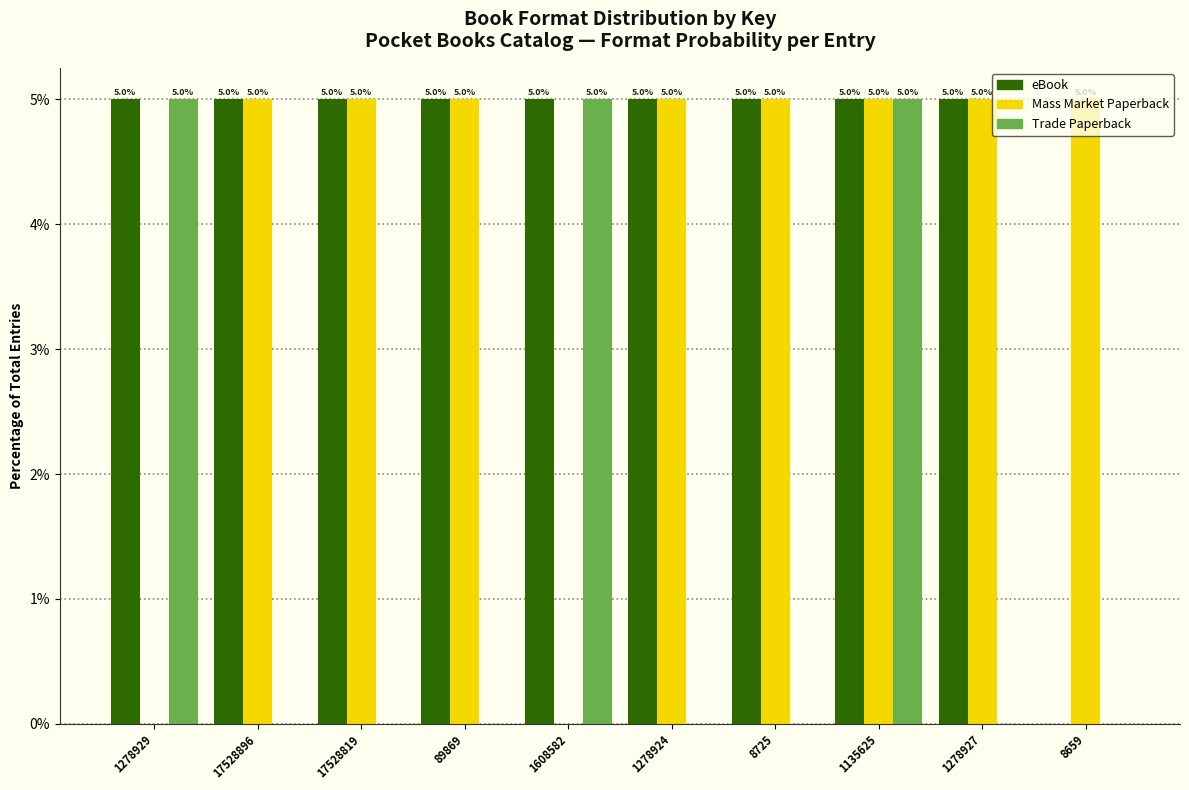

What is the total value across all series at 1278929?

10